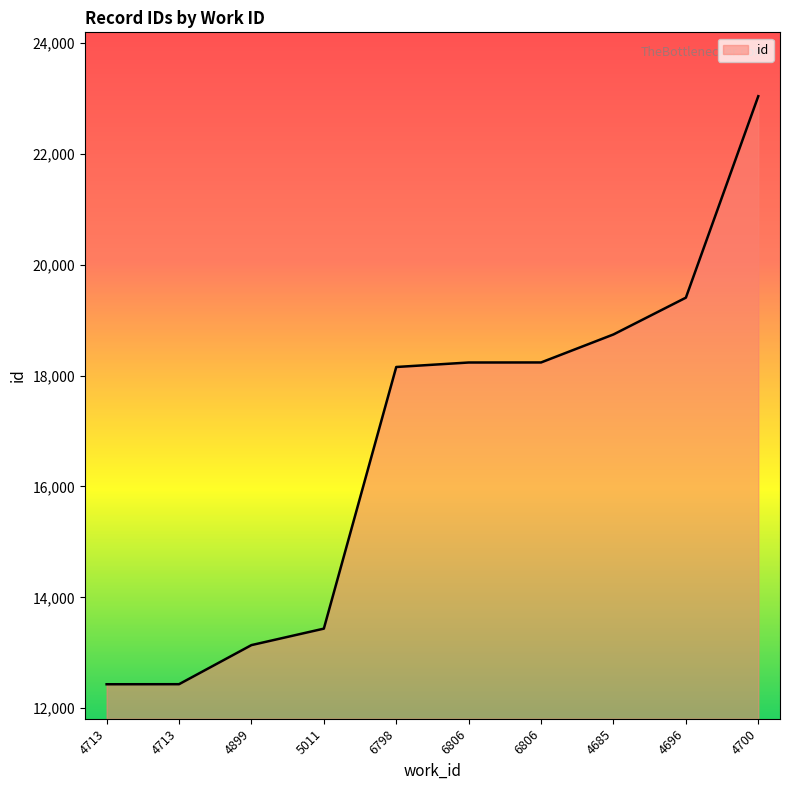

What is the difference between the maximum and minimum values?

10604